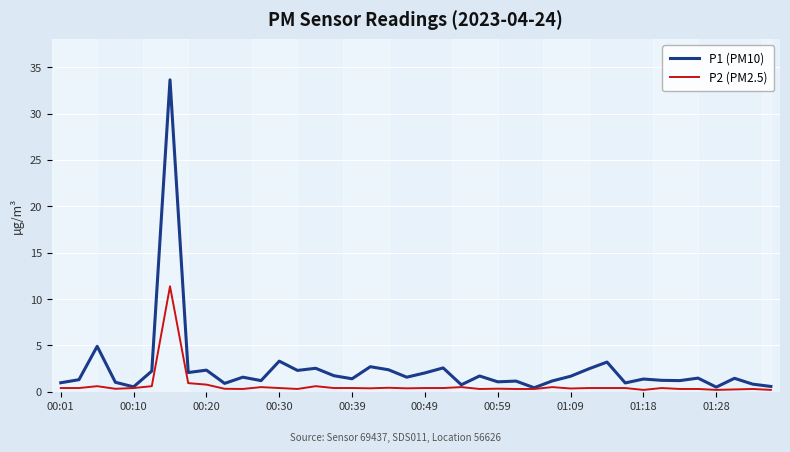

Rank the series by their average value, from highest to lowest.

P1 (PM10), P2 (PM2.5)